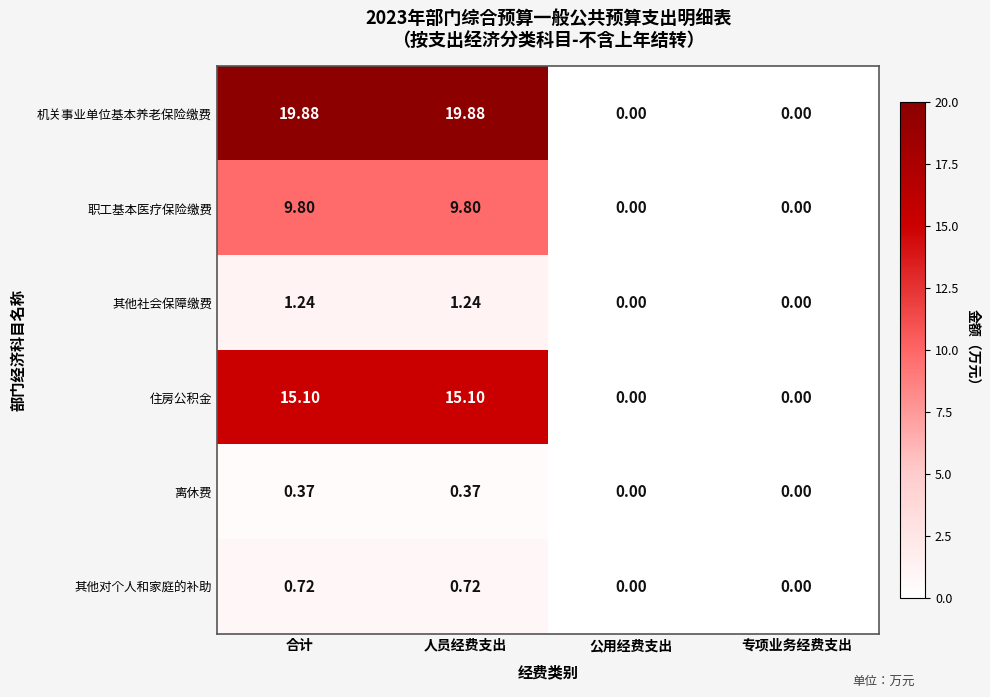

At which label does 其他社会保障缴费 first exceed 1?

合计